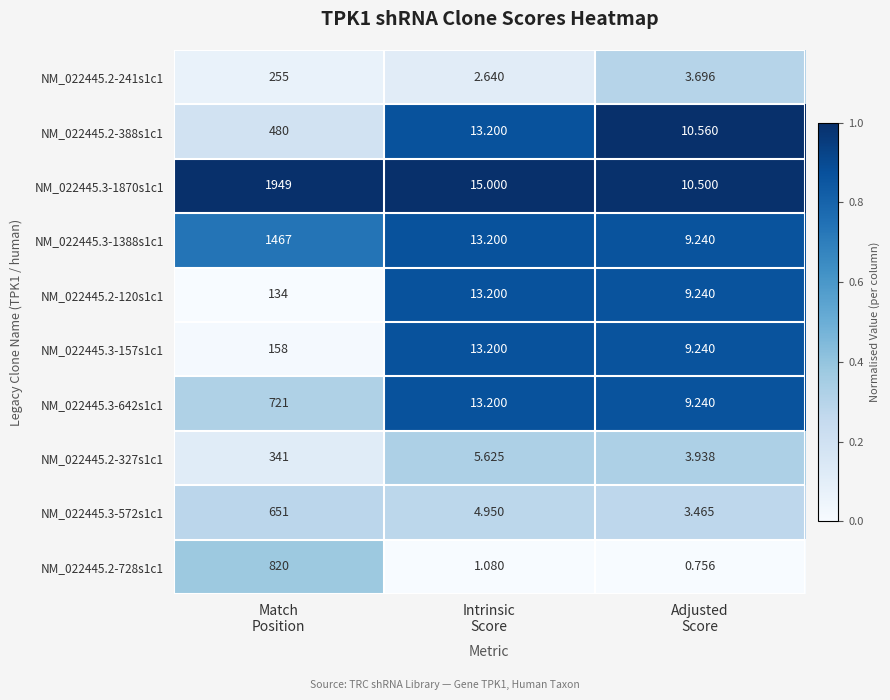

How many series are shown in this chart?

10